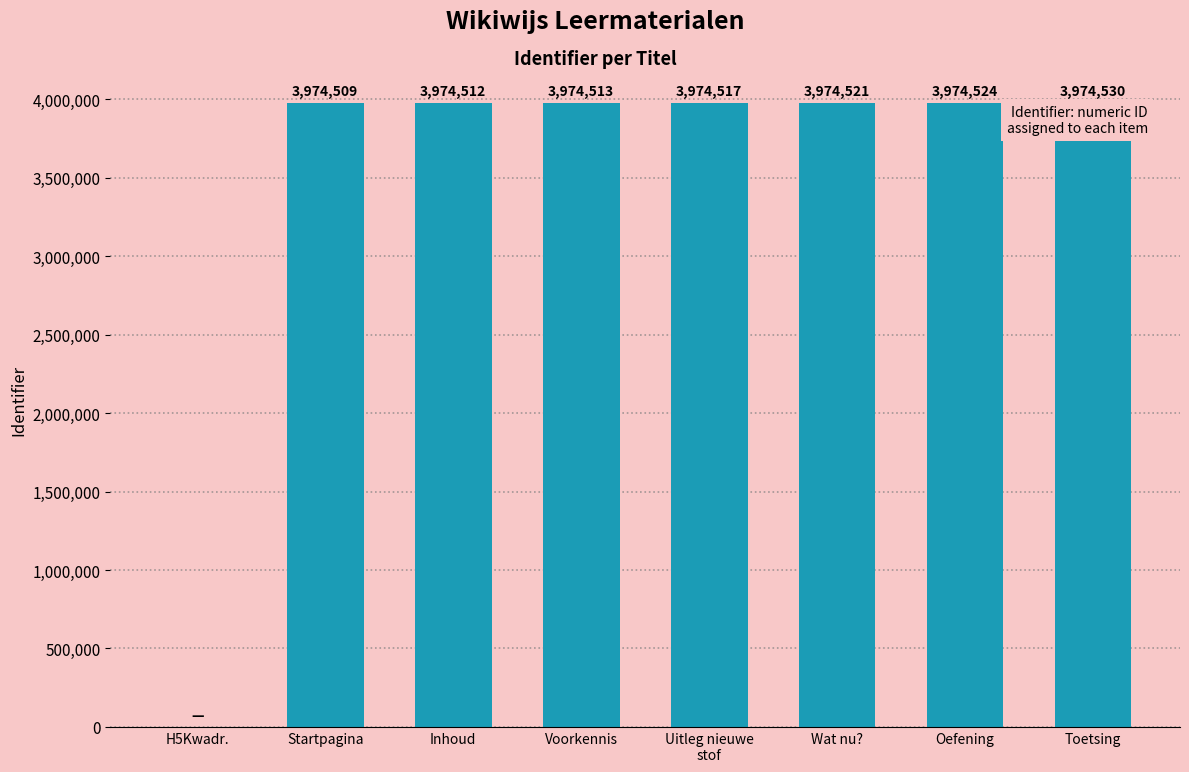

What is the change in value from Uitleg nieuwe
stof to Oefening?

+7